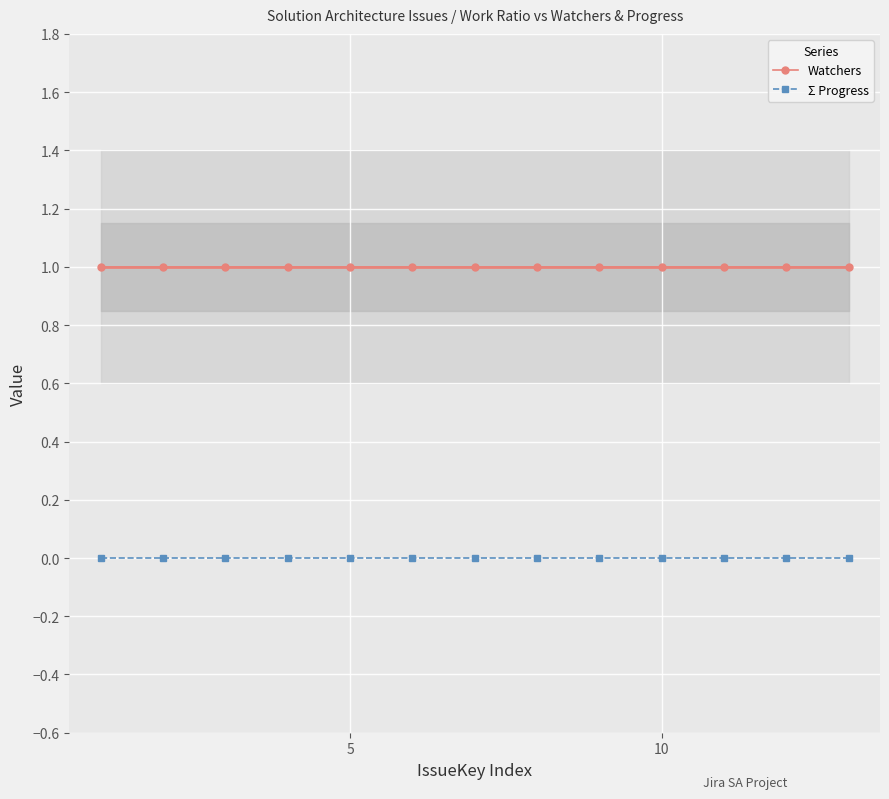

True or false: Σ Progress and Watchers intersect in this chart.

False